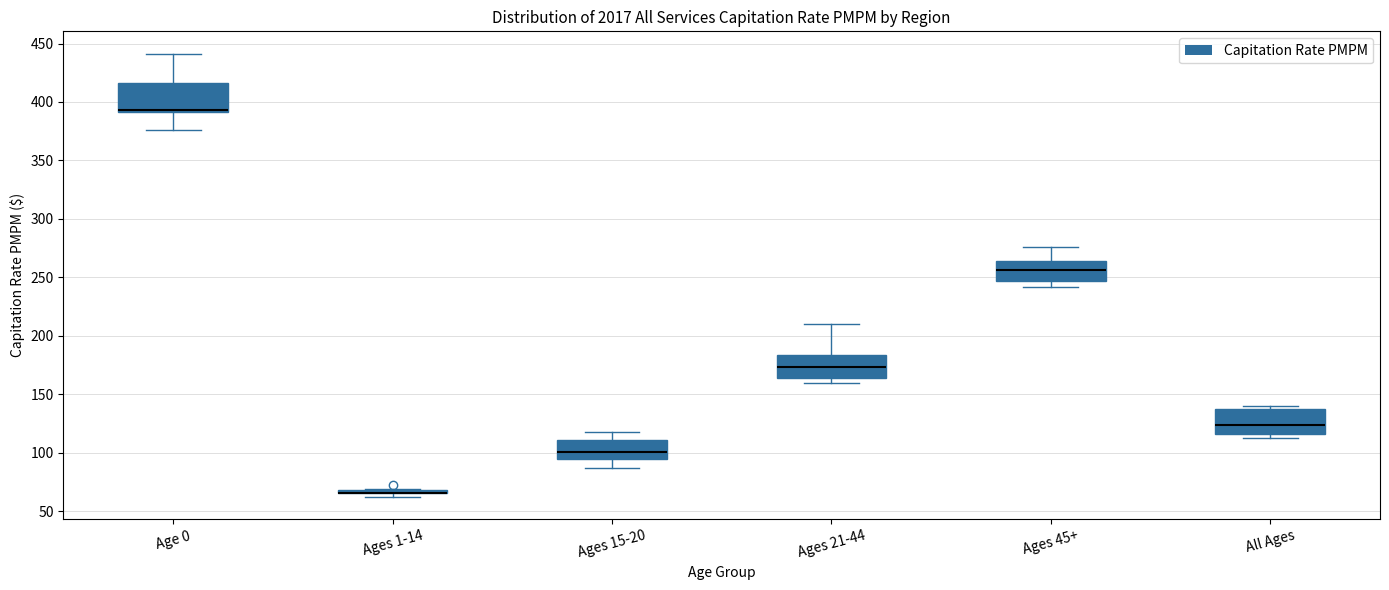

Where does the upper whisker of the box for Ages 21-44 end on the y-axis? The values are not printed on the chart, so give them approximately, as read against the axis.

210